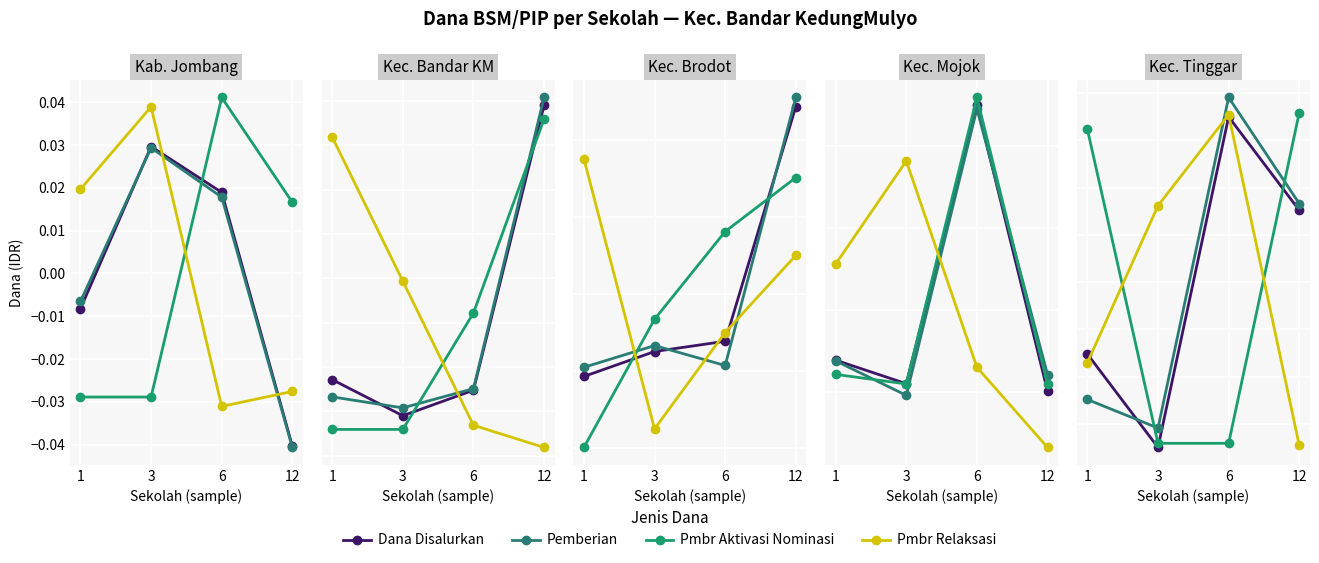

True or false: Pmbr Relaksasi and Dana Disalurkan cross at least once.

True